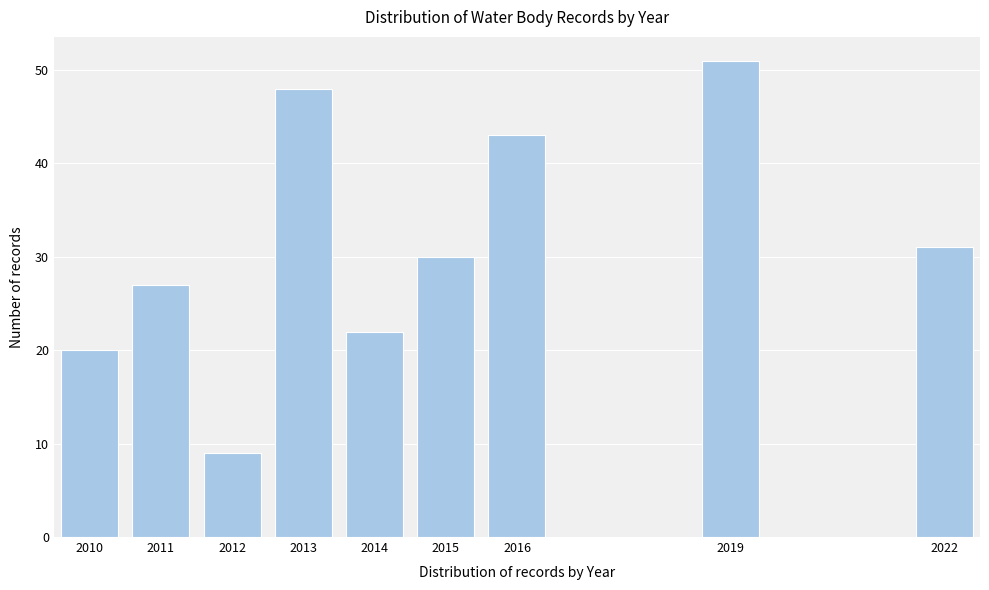

Reading left to right, transcribe all the data shown in this chart.

20	27	9	48	22	30	43	51	31